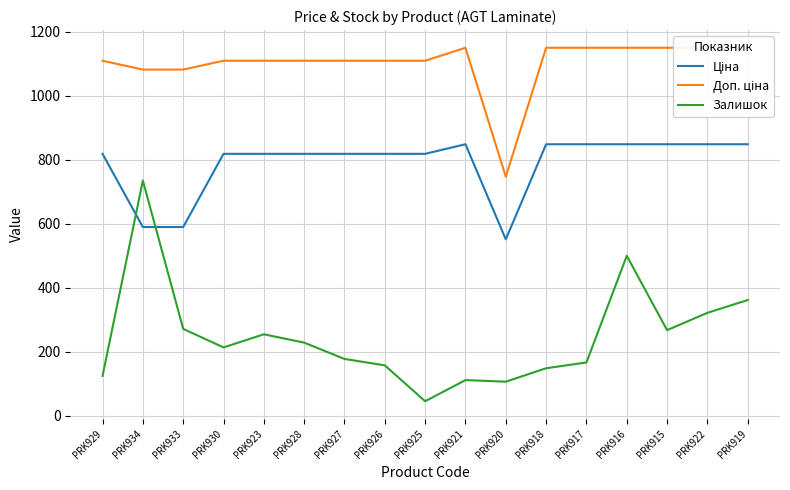

What position from the left is PRK923?

5